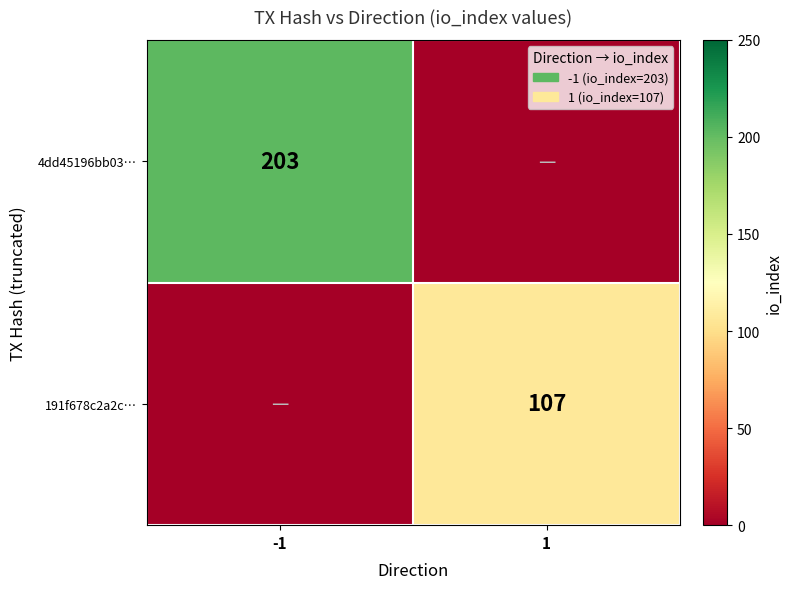

True or false: 191f678c2a2c… has a value of 65 at 1.

False